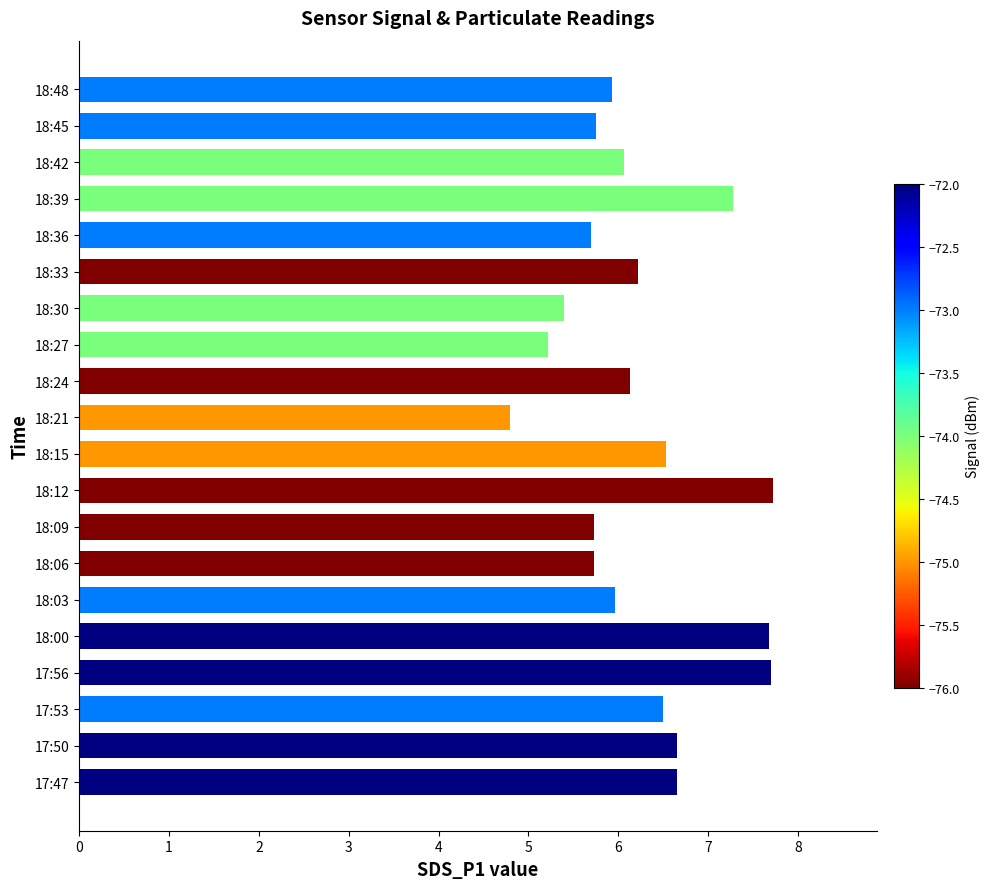

Is it true that the value at 18:24 is 6.1?

True